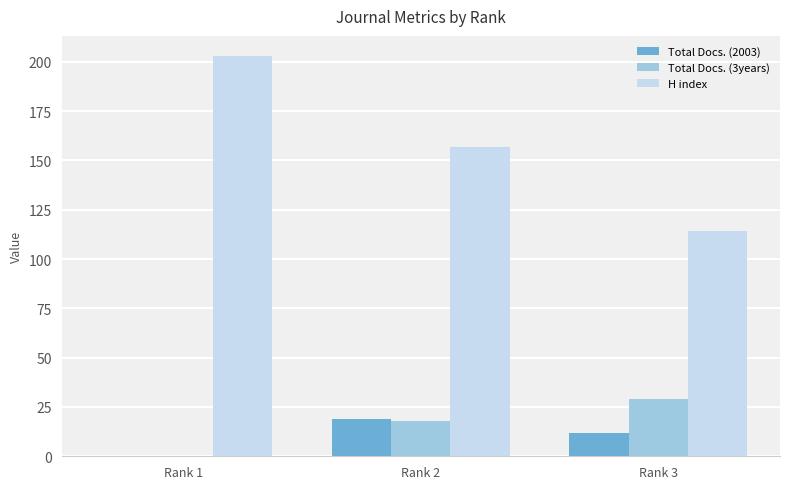

What is the maximum value shown in the chart?

203